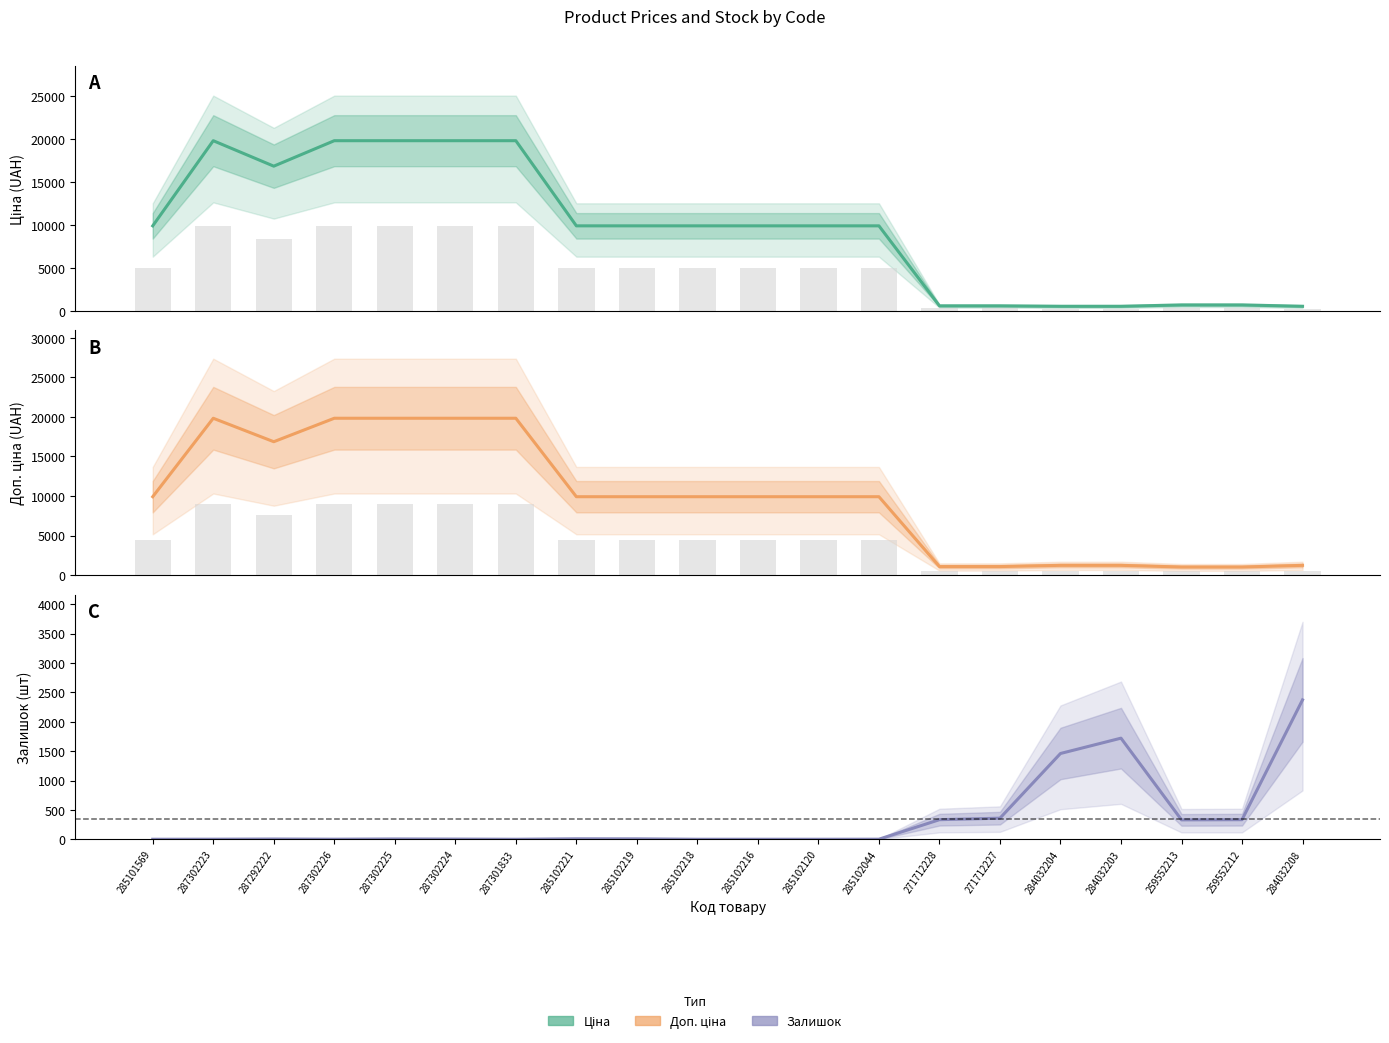

Which label corresponds to the largest value in the chart?

287302223